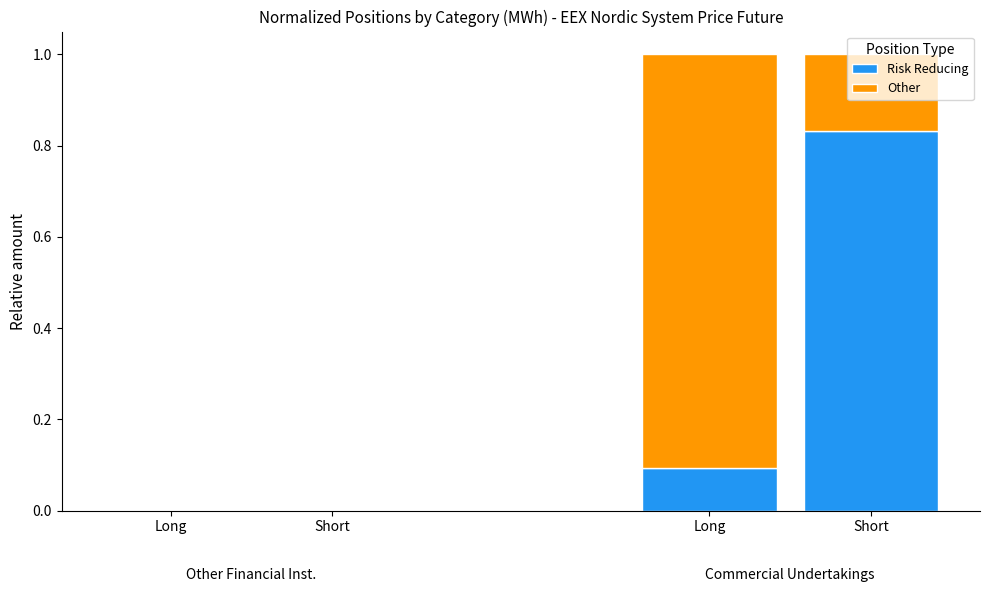

What is the label of the 4th bar from the right?

Long